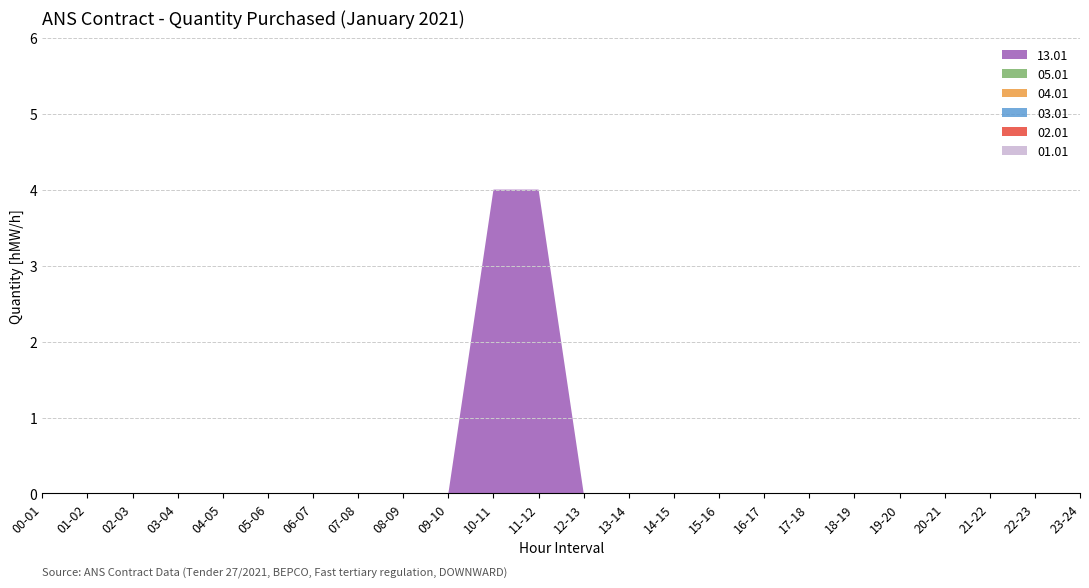

Reading left to right, what are all the values shown in this chart?

01.01: 00-01=0	01-02=0	02-03=0	03-04=0	04-05=0	05-06=0	06-07=0	07-08=0	08-09=0	09-10=0	10-11=0	11-12=0	12-13=0	13-14=0	14-15=0	15-16=0	16-17=0	17-18=0	18-19=0	19-20=0	20-21=0	21-22=0	22-23=0	23-24=0
02.01: 00-01=0	01-02=0	02-03=0	03-04=0	04-05=0	05-06=0	06-07=0	07-08=0	08-09=0	09-10=0	10-11=0	11-12=0	12-13=0	13-14=0	14-15=0	15-16=0	16-17=0	17-18=0	18-19=0	19-20=0	20-21=0	21-22=0	22-23=0	23-24=0
03.01: 00-01=0	01-02=0	02-03=0	03-04=0	04-05=0	05-06=0	06-07=0	07-08=0	08-09=0	09-10=0	10-11=0	11-12=0	12-13=0	13-14=0	14-15=0	15-16=0	16-17=0	17-18=0	18-19=0	19-20=0	20-21=0	21-22=0	22-23=0	23-24=0
04.01: 00-01=0	01-02=0	02-03=0	03-04=0	04-05=0	05-06=0	06-07=0	07-08=0	08-09=0	09-10=0	10-11=0	11-12=0	12-13=0	13-14=0	14-15=0	15-16=0	16-17=0	17-18=0	18-19=0	19-20=0	20-21=0	21-22=0	22-23=0	23-24=0
05.01: 00-01=0	01-02=0	02-03=0	03-04=0	04-05=0	05-06=0	06-07=0	07-08=0	08-09=0	09-10=0	10-11=0	11-12=0	12-13=0	13-14=0	14-15=0	15-16=0	16-17=0	17-18=0	18-19=0	19-20=0	20-21=0	21-22=0	22-23=0	23-24=0
13.01: 00-01=0	01-02=0	02-03=0	03-04=0	04-05=0	05-06=0	06-07=0	07-08=0	08-09=0	09-10=0	10-11=4	11-12=4	12-13=0	13-14=0	14-15=0	15-16=0	16-17=0	17-18=0	18-19=0	19-20=0	20-21=0	21-22=0	22-23=0	23-24=0